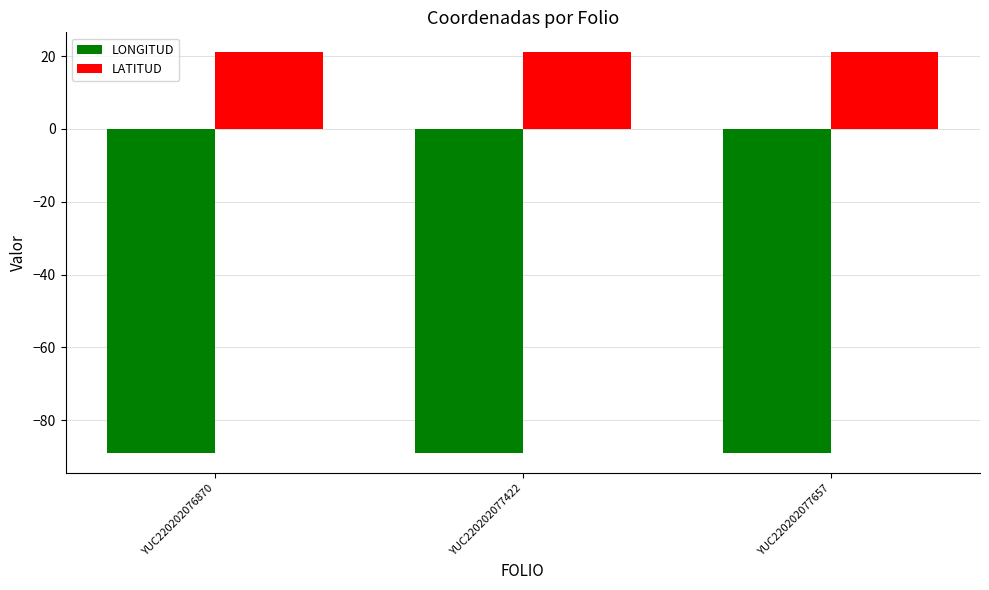

What is the minimum value shown in the chart?

-89.1